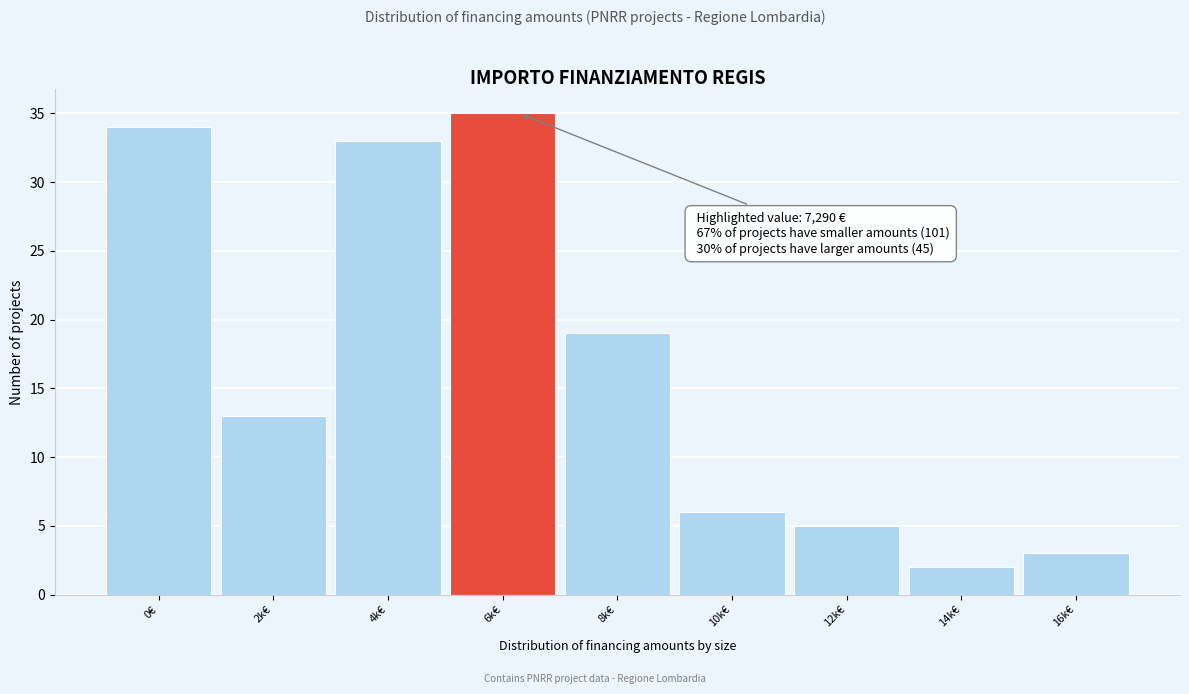

Reading left to right, extract all data points from this chart.

34	13	33	35	19	6	5	2	3